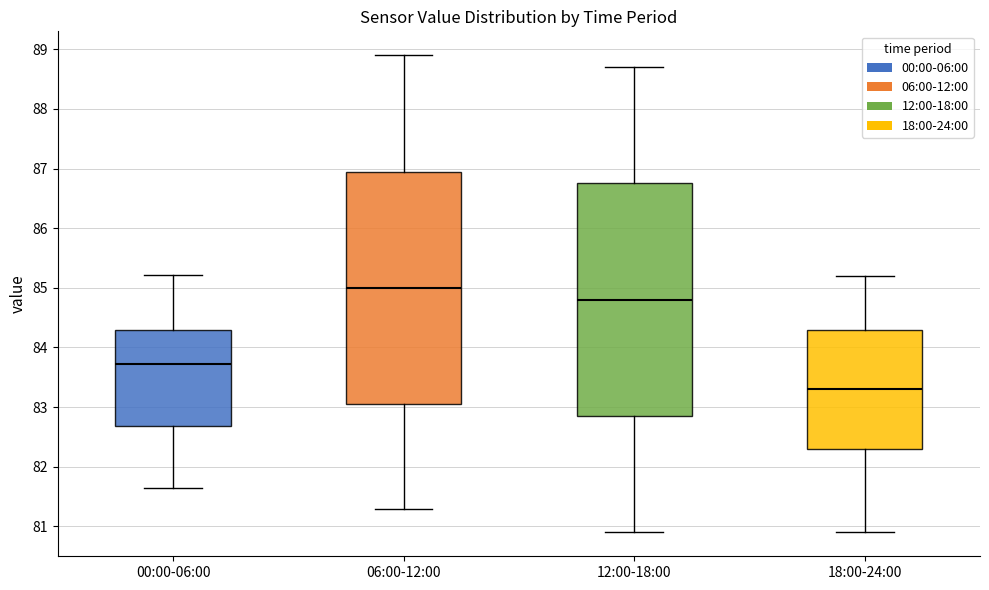

Where does the median line of the box for 06:00-12:00 sit on the y-axis? The values are not printed on the chart, so give them approximately, as read against the axis.

85.0